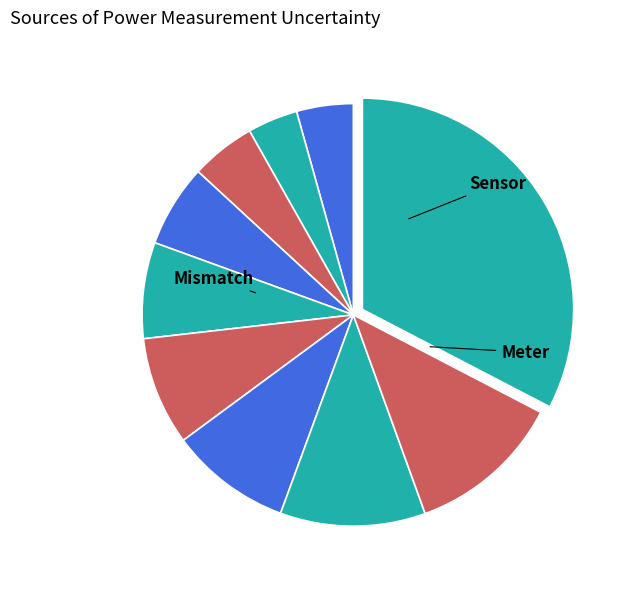

Is there any slice that represents more than half of the pie?

No